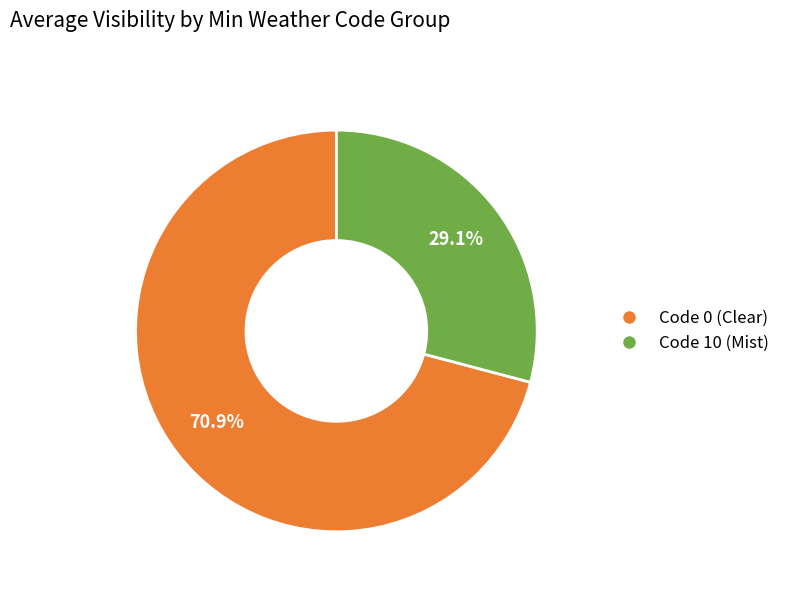

Does any single category account for the majority?

Yes